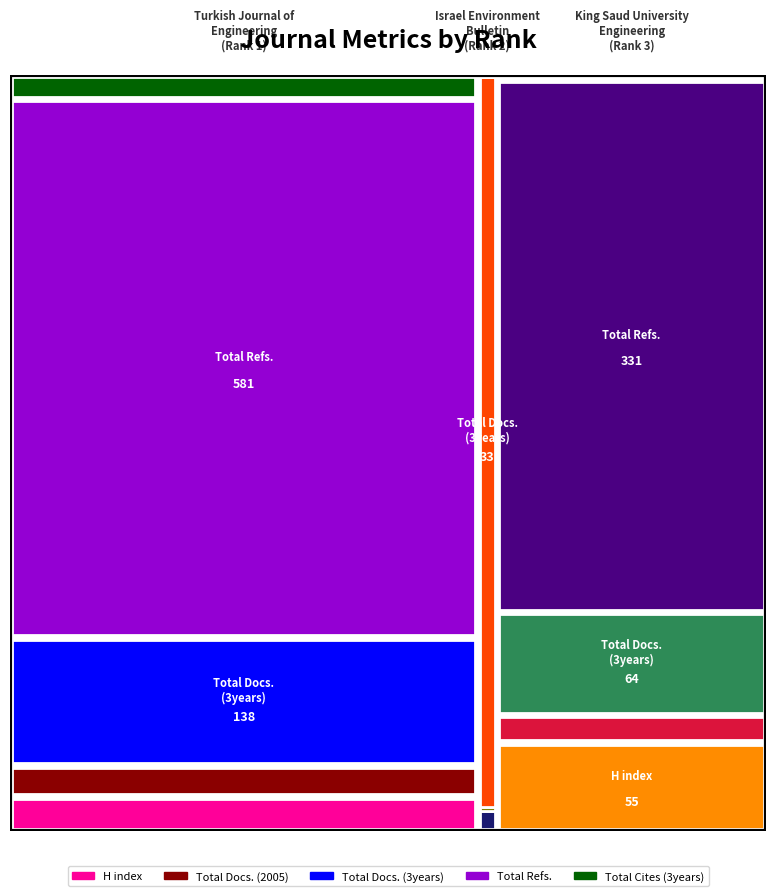

Reading left to right, list all the values displayed in this chart.

H index: Rank 1 (Turkish Journal)=37	Rank 2 (Israel Environment)=1	Rank 3 (King Saud University)=55
Total Docs. (2005): Rank 1 (Turkish Journal)=34	Rank 2 (Israel Environment)=0	Rank 3 (King Saud University)=17
Total Docs. (3years): Rank 1 (Turkish Journal)=138	Rank 2 (Israel Environment)=33	Rank 3 (King Saud University)=64
Total Refs.: Rank 1 (Turkish Journal)=581	Rank 2 (Israel Environment)=0	Rank 3 (King Saud University)=331
Total Cites (3years): Rank 1 (Turkish Journal)=26	Rank 2 (Israel Environment)=0	Rank 3 (King Saud University)=3